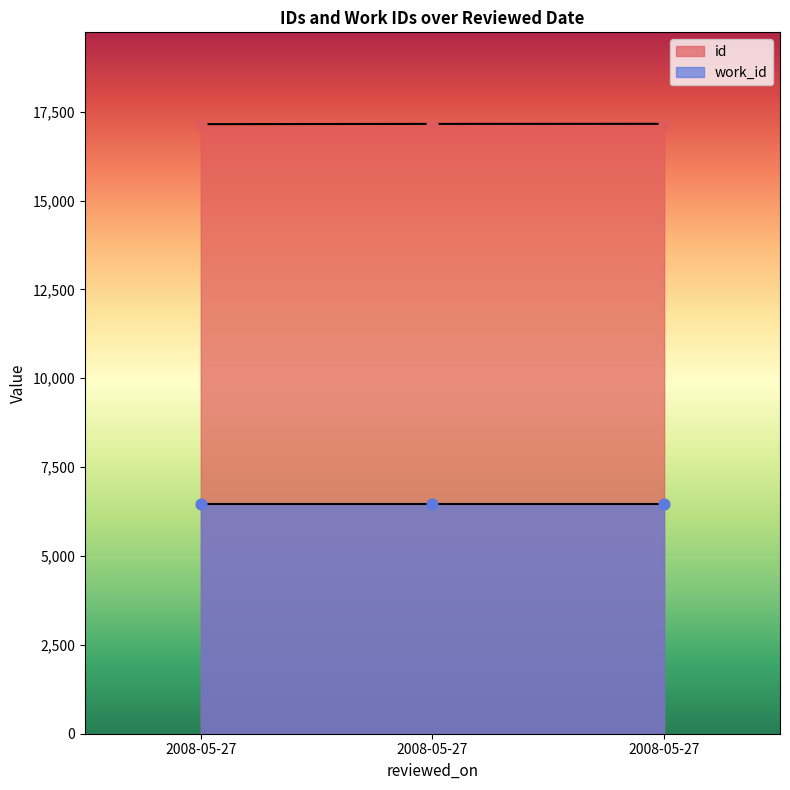

Approximately how many times larger is the value at 2008-05-27 compared to 2008-05-27?

1.0